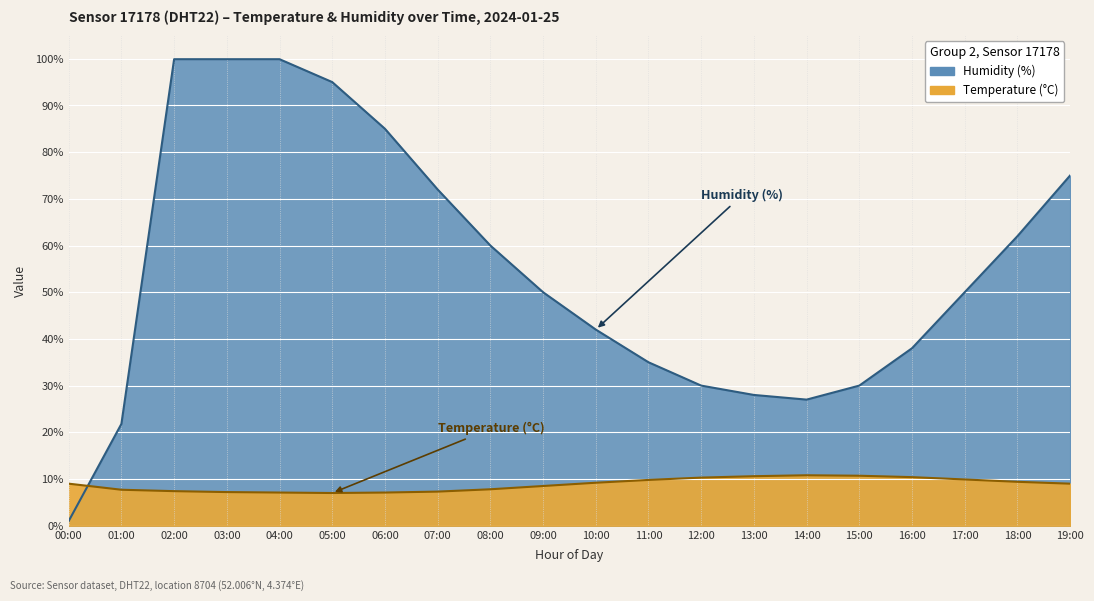

What is the difference between the second highest and minimum values in the Temperature (°C) series?

3.7